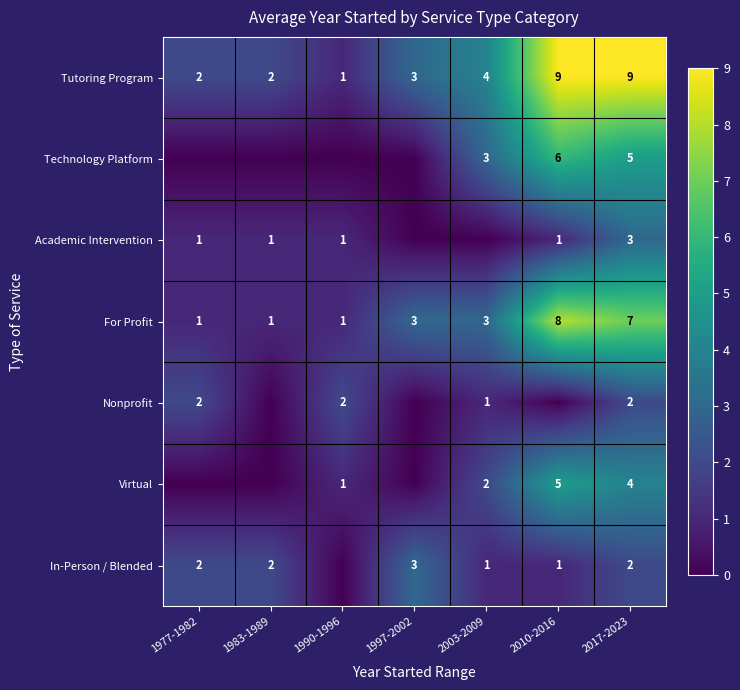

The Nonprofit series shows 2 at 2017-2023. True or false?

True